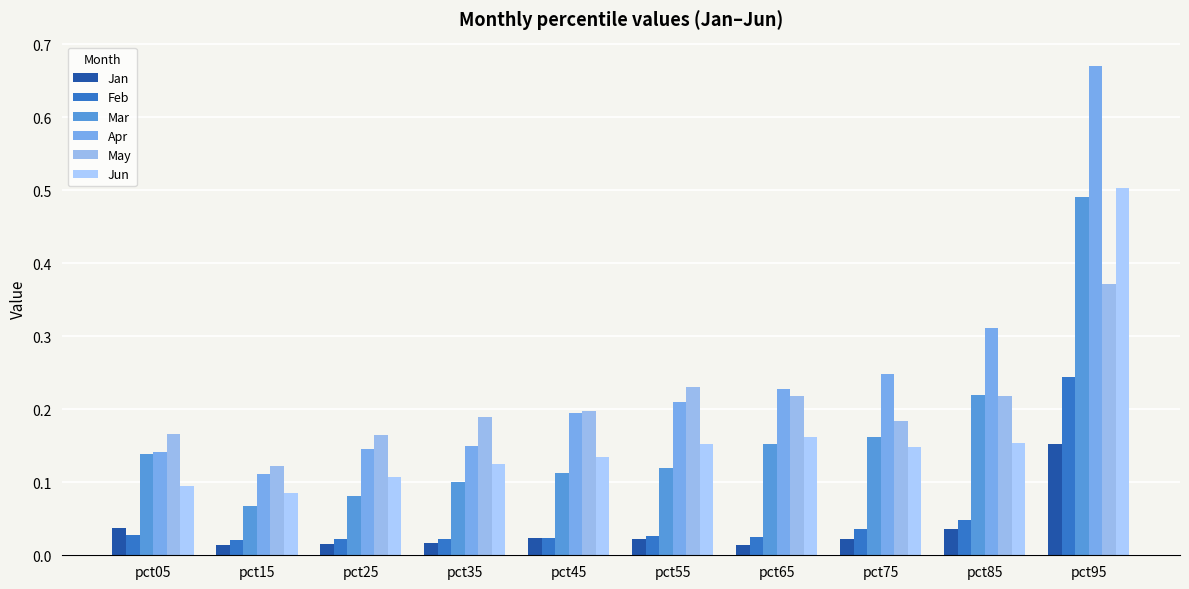

Between pct15 and pct05, which is larger?

pct05